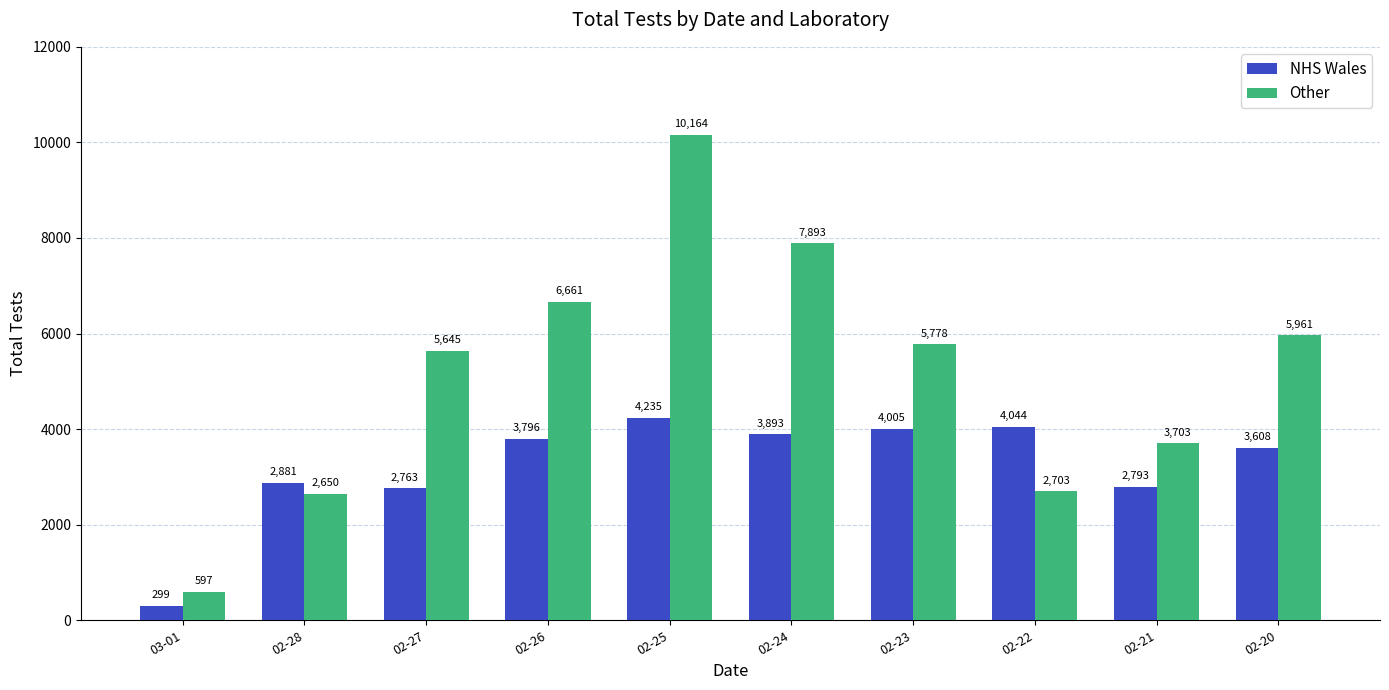

Is the value of Other at 02-23 greater than the value of NHS Wales at 02-25?

Yes